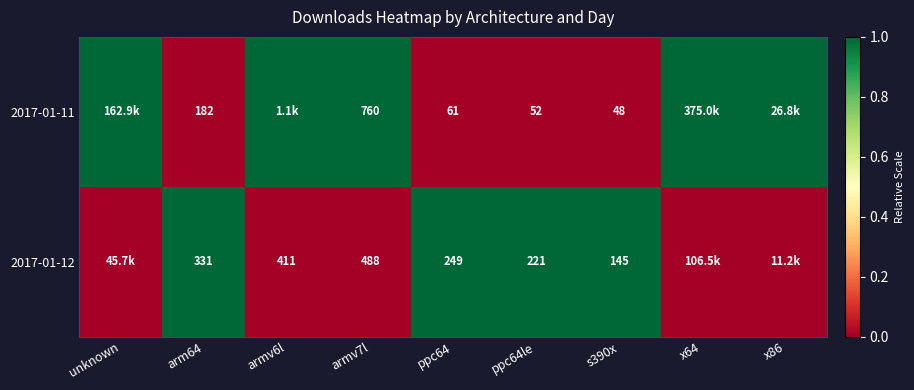

Between arm64 and ppc64, which series saw the biggest shift?

2017-01-11